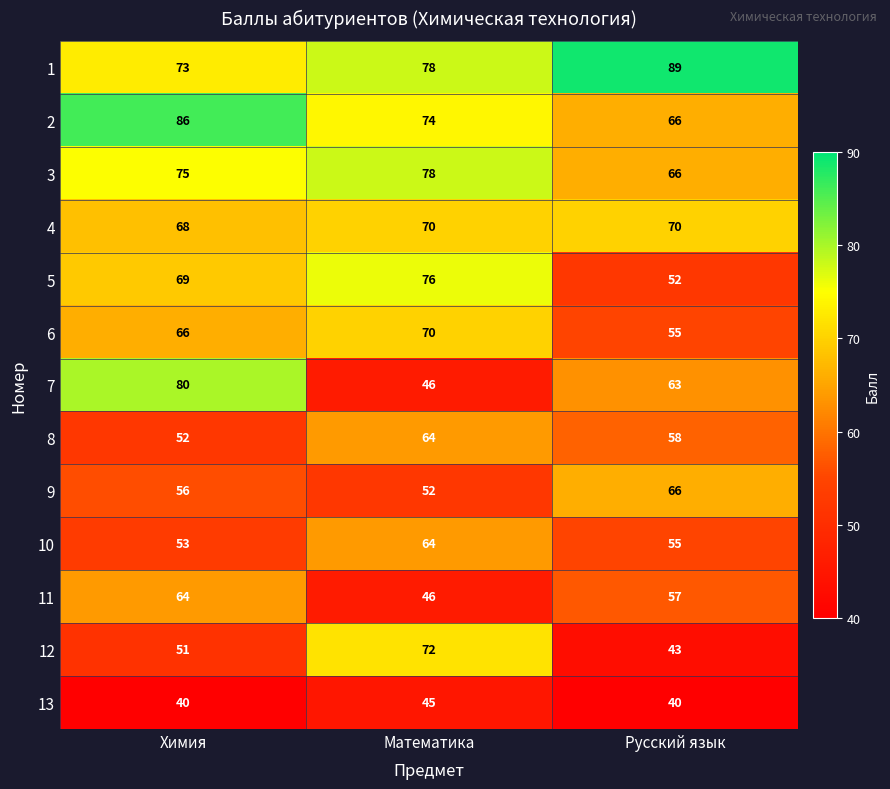

What is the spread (max minus min) of values at Математика?

33